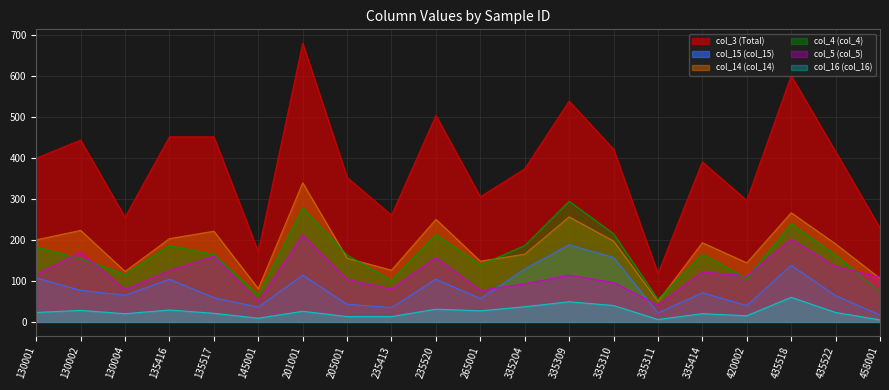

What is the greatest value displayed?

679